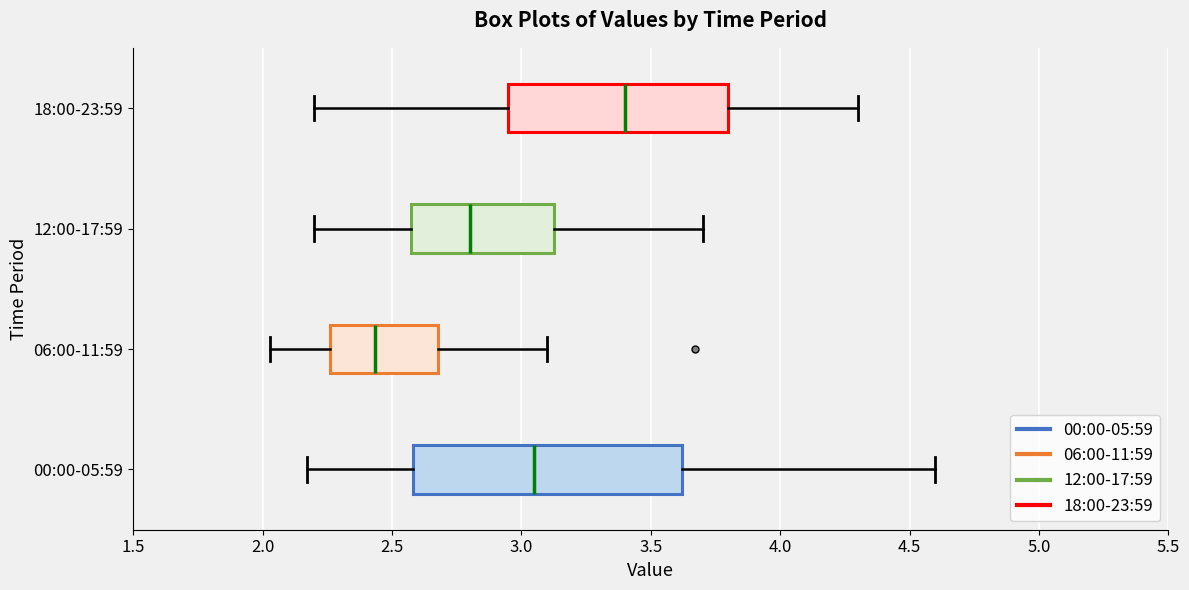

Which box is the widest, from its left edge to its right edge?

00:00-05:59